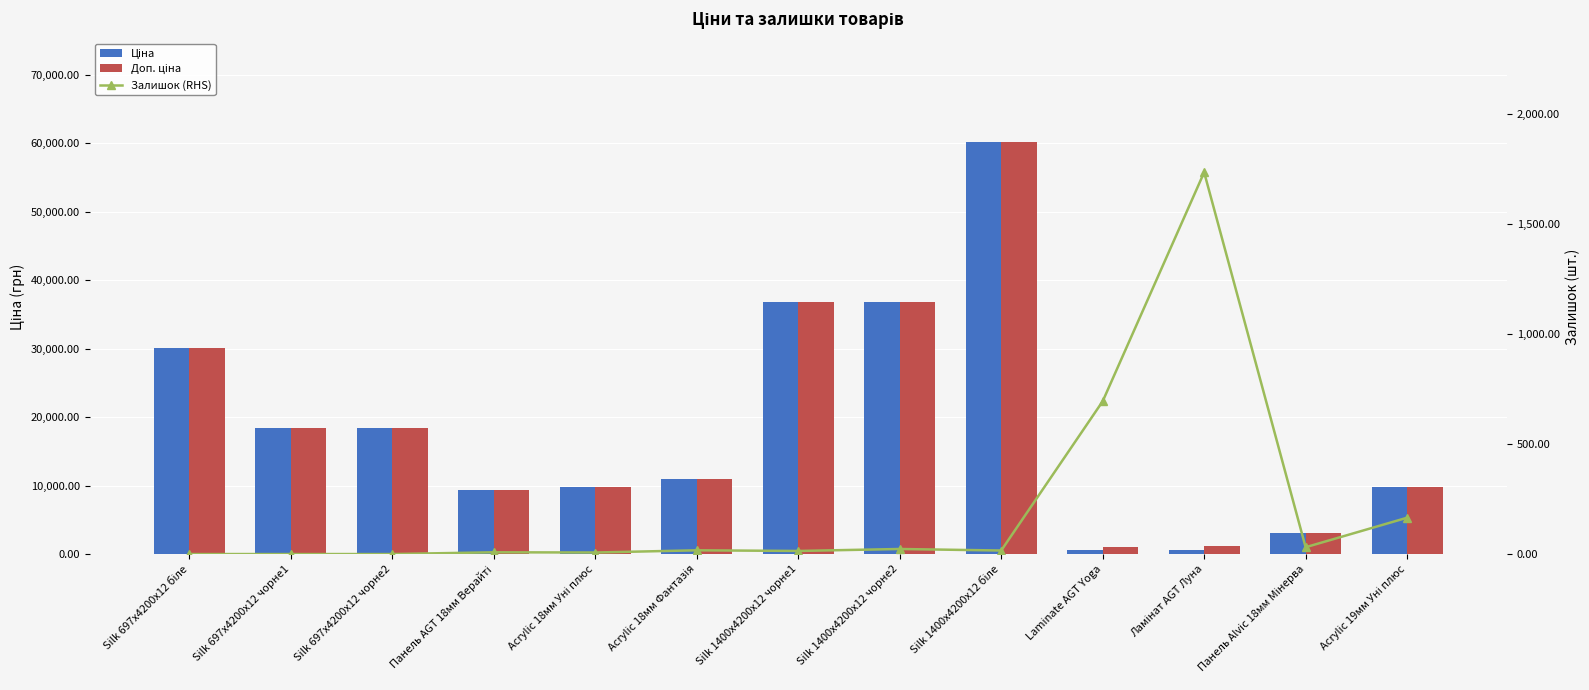

How many distinct data groups are displayed?

3